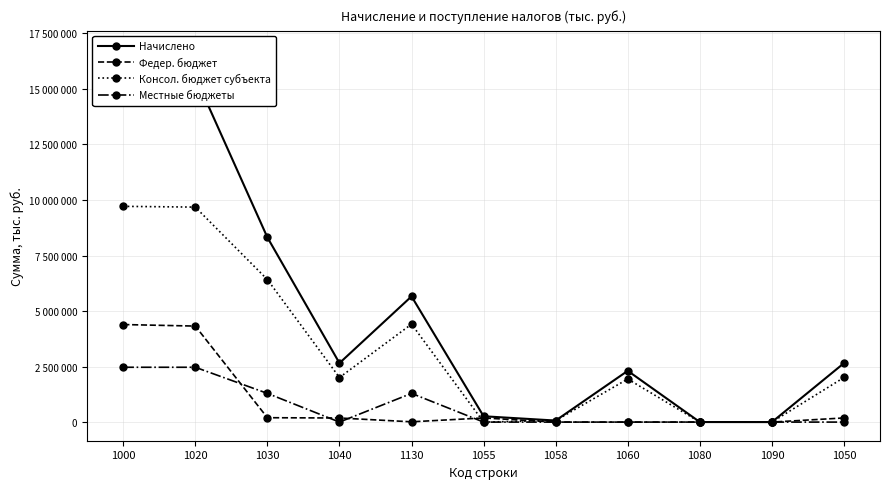

Which series has the largest total across all categories?

Начислено